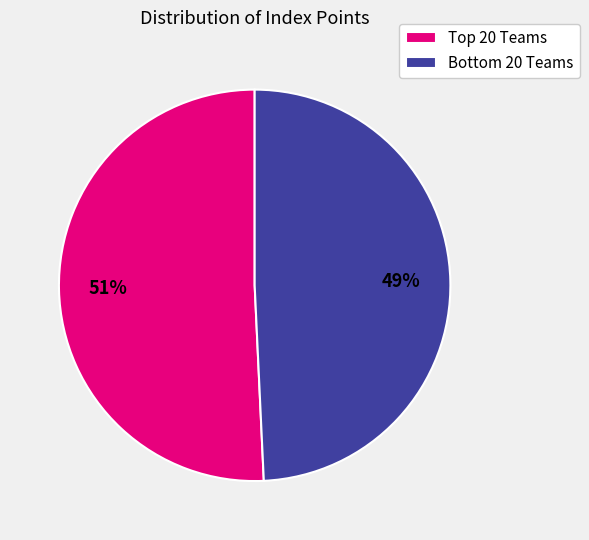

Rank the categories by value from highest to lowest.

Top 20 Teams, Bottom 20 Teams